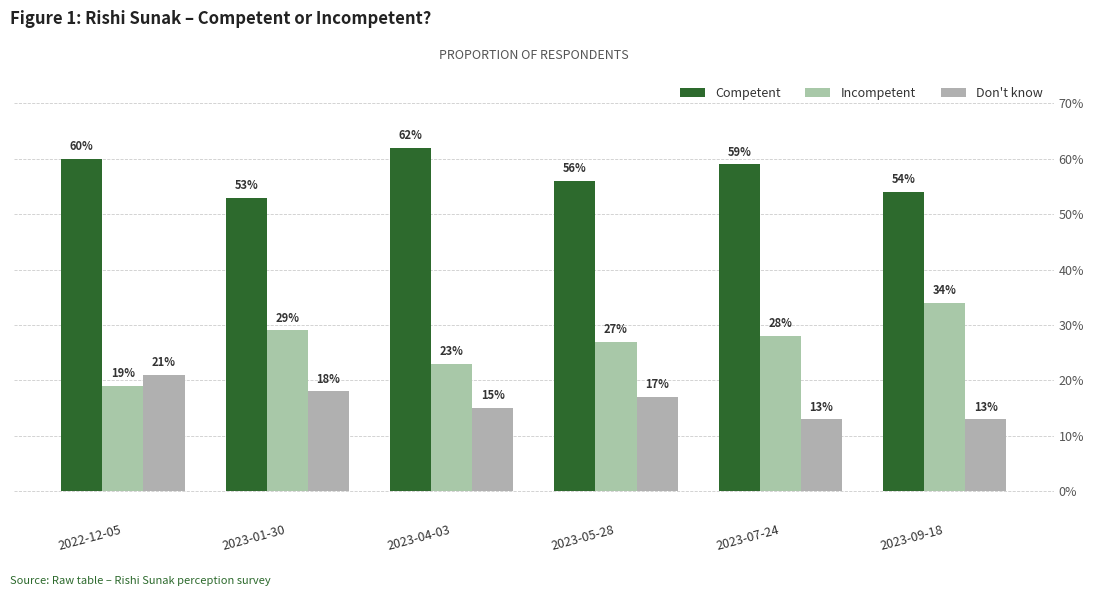

List the series in order of their overall mean, lowest first.

Don't know, Incompetent, Competent